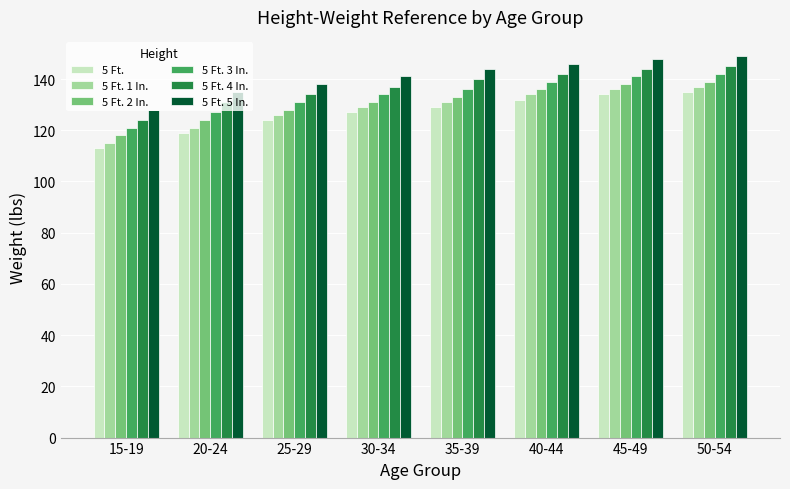

What is the difference between the highest and lowest values at 50-54?

14